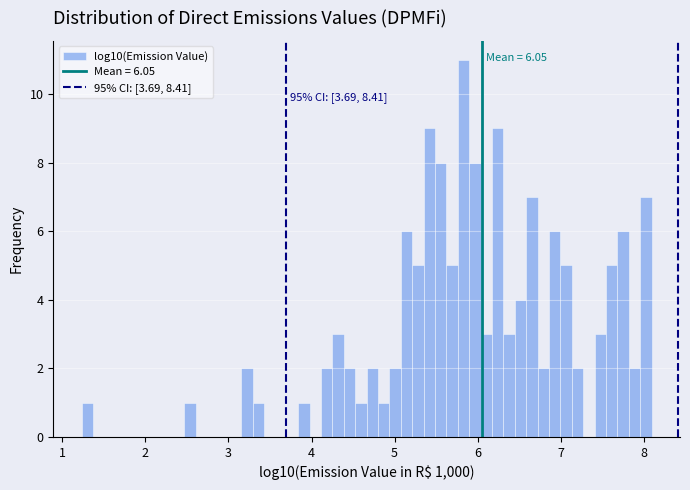

Read against the x-axis, roughly where is the centre of the tallest bar?

5.8